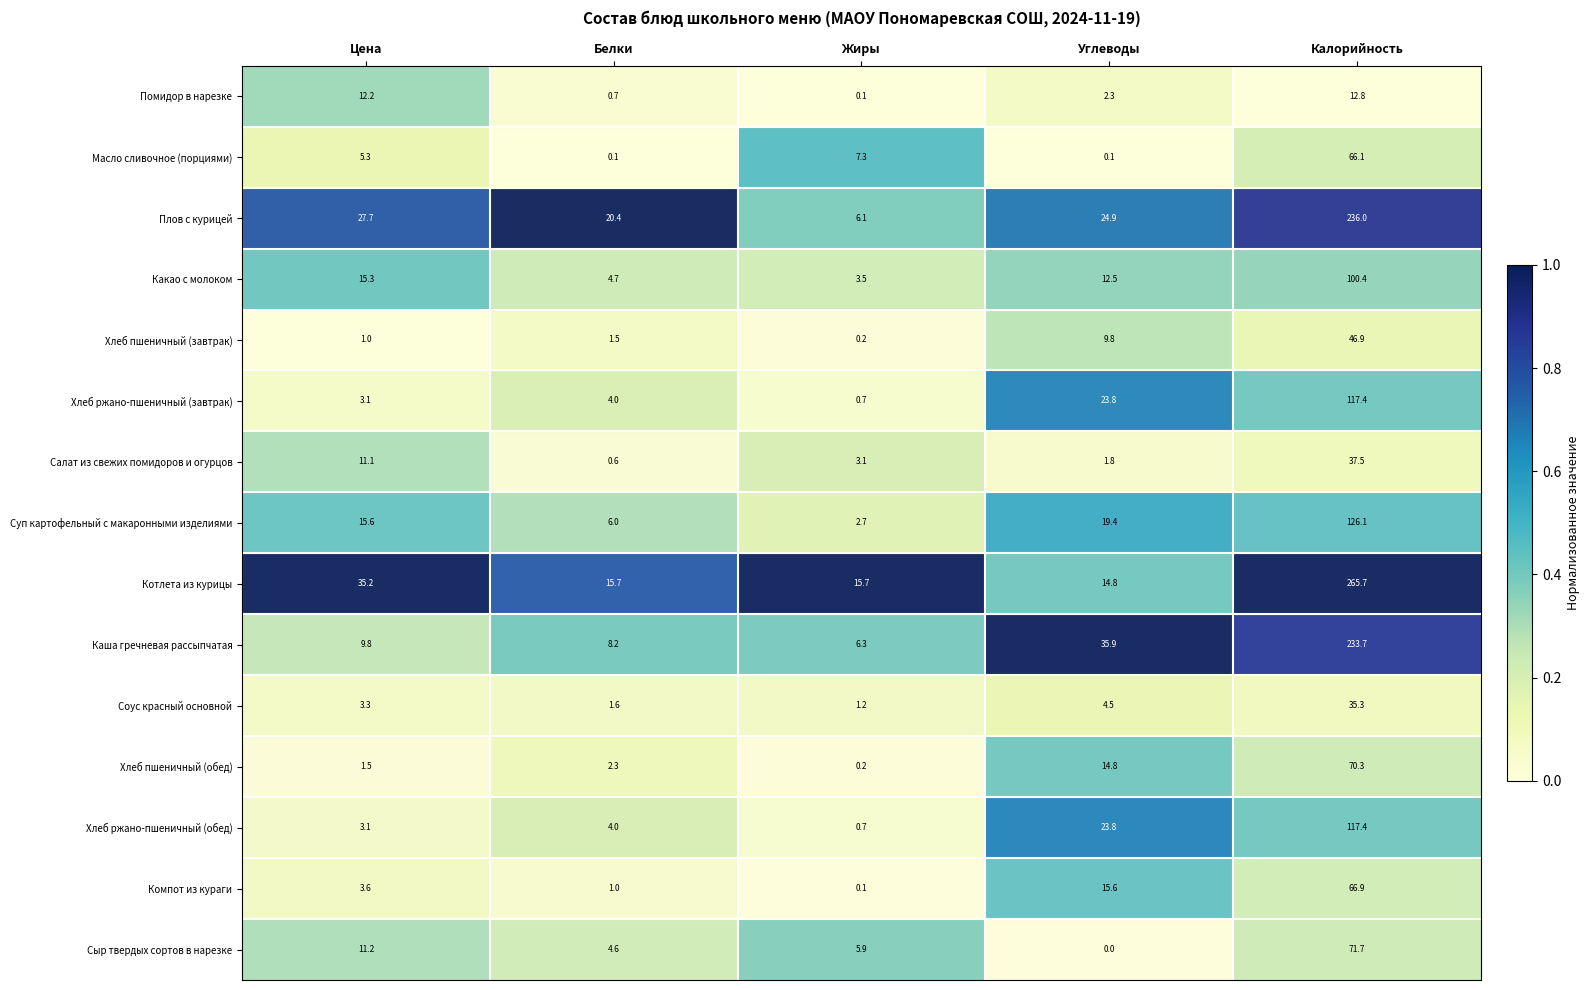

What is the spread (max minus min) of values at Жиры?

15.6